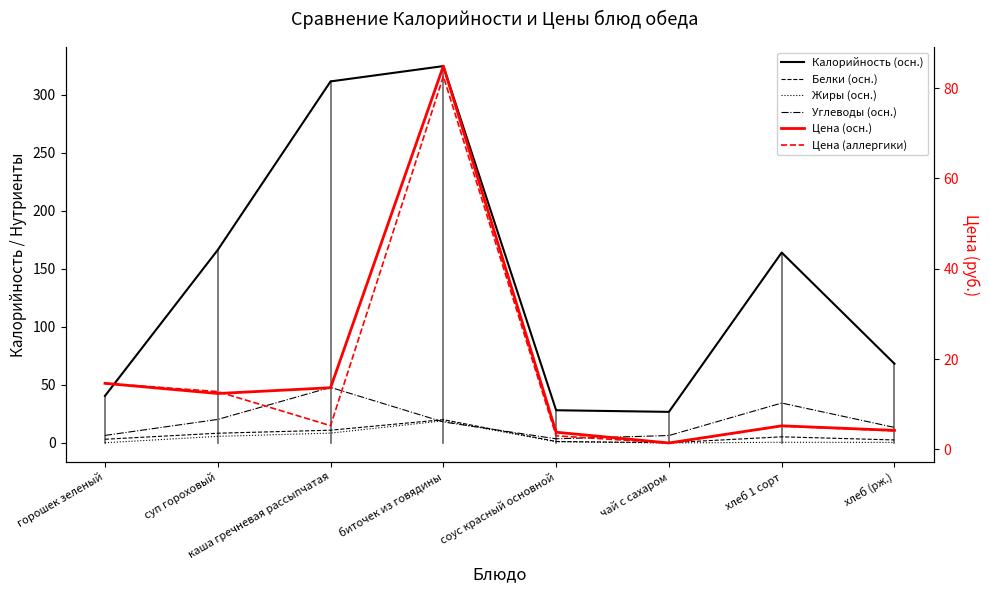

Between суп гороховый and соус красный основной, which series saw the biggest shift?

Калорийность (осн.)